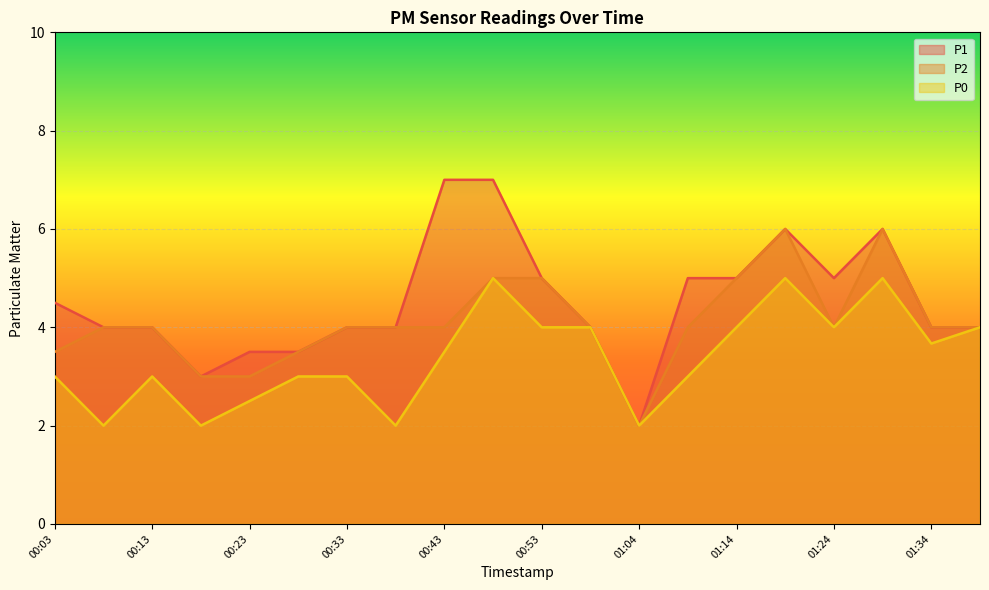

Which has a higher value, 00:23 or 00:53?

00:53